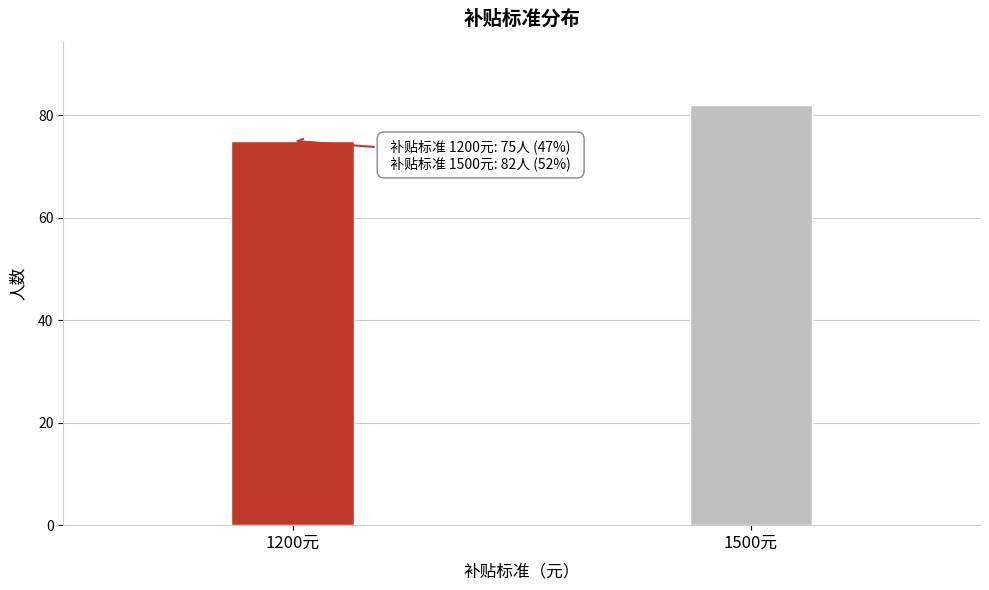

Reading left to right, transcribe all the data shown in this chart.

75	82